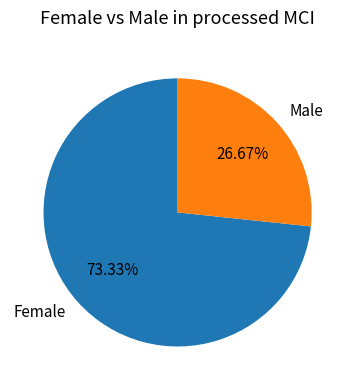

Rank the categories by value from highest to lowest.

Female, Male